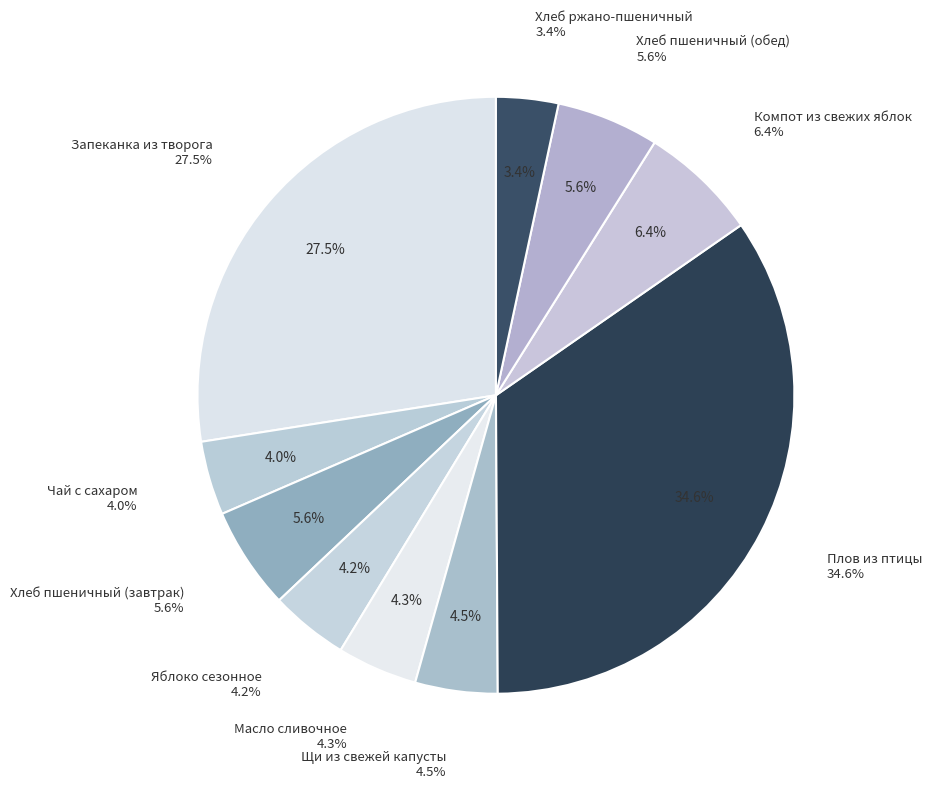

Rank the categories by value from lowest to highest.

Хлеб ржано-пшеничный, Чай с сахаром, Яблоко сезонное, Масло сливочное, Щи из свежей капусты, Хлеб пшеничный (завтрак), Хлеб пшеничный (обед), Компот из свежих яблок, Запеканка из творога, Плов из птицы